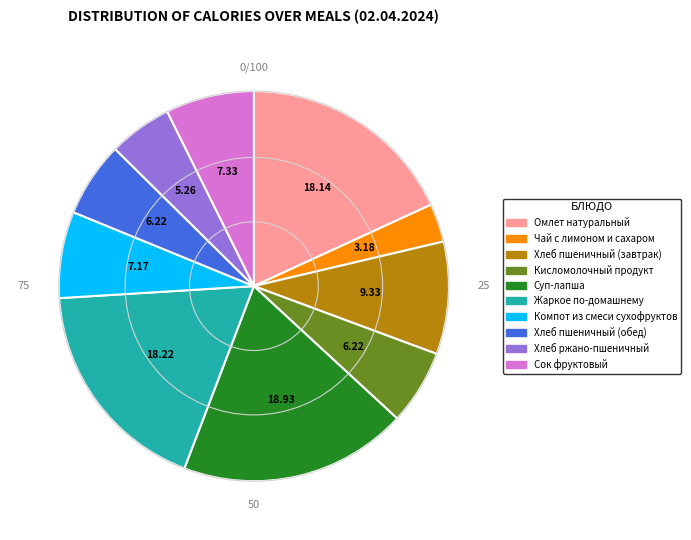

Is there a majority slice in this chart?

No